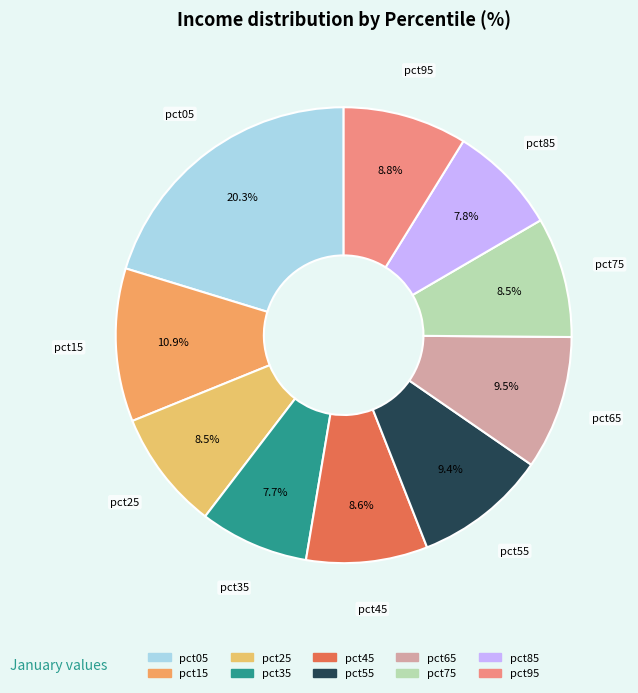

How many slices are in this pie chart?

10